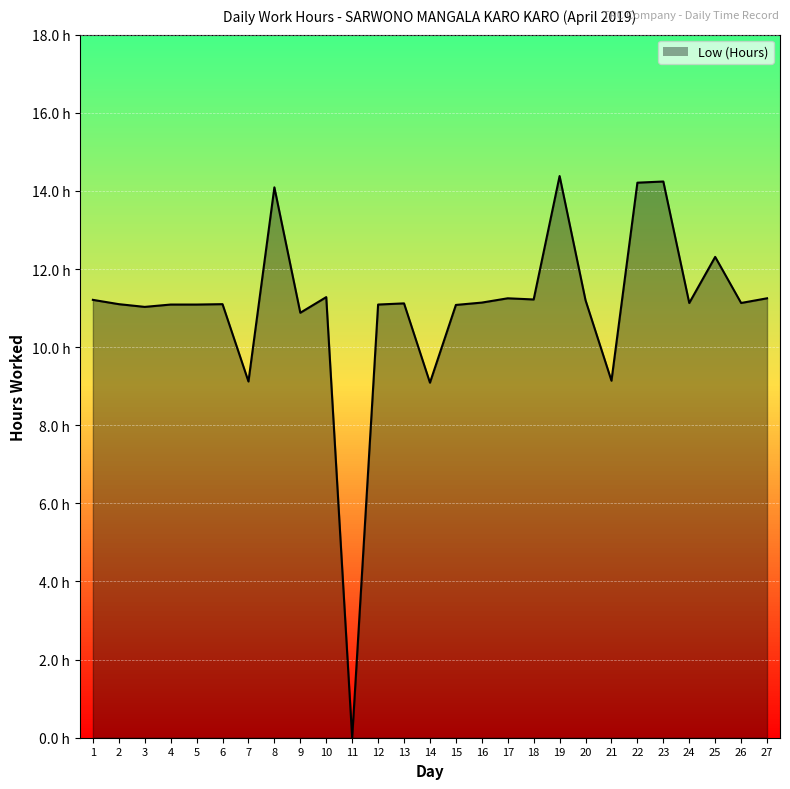

Read the value at 10.

11.3